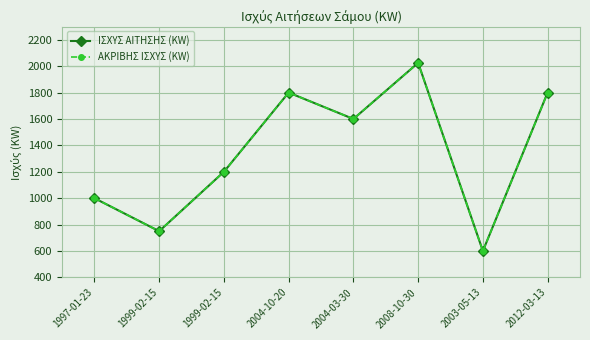

Count the ΙΣΧΥΣ ΑΙΤΗΣΗΣ (KW) values in the range 1000 to 1800.

5